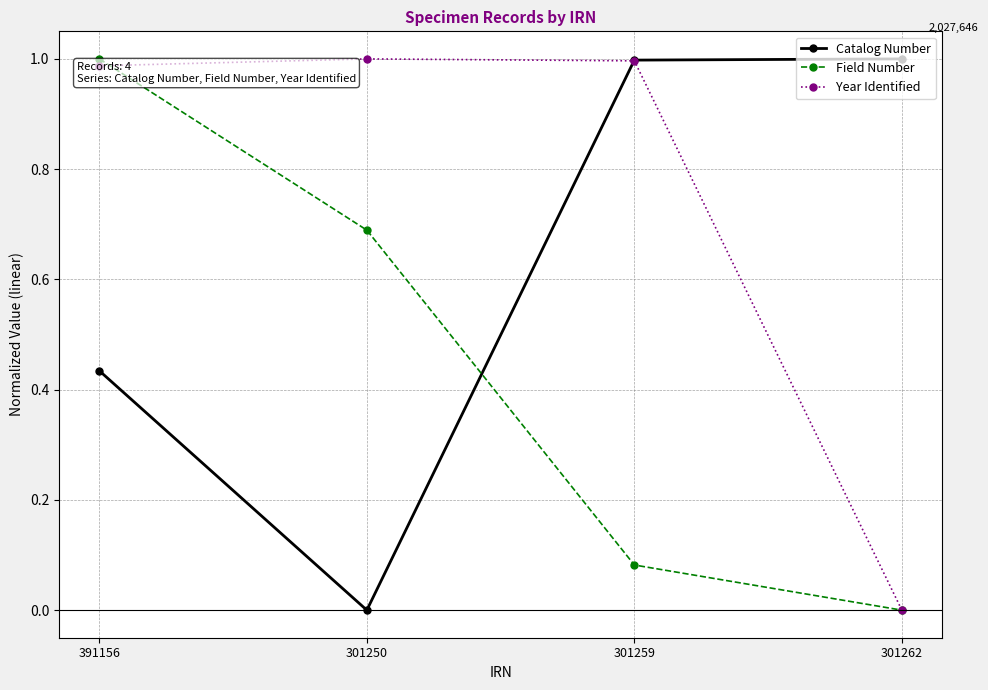

What is the difference between the highest and lowest values at 391156?

0.6